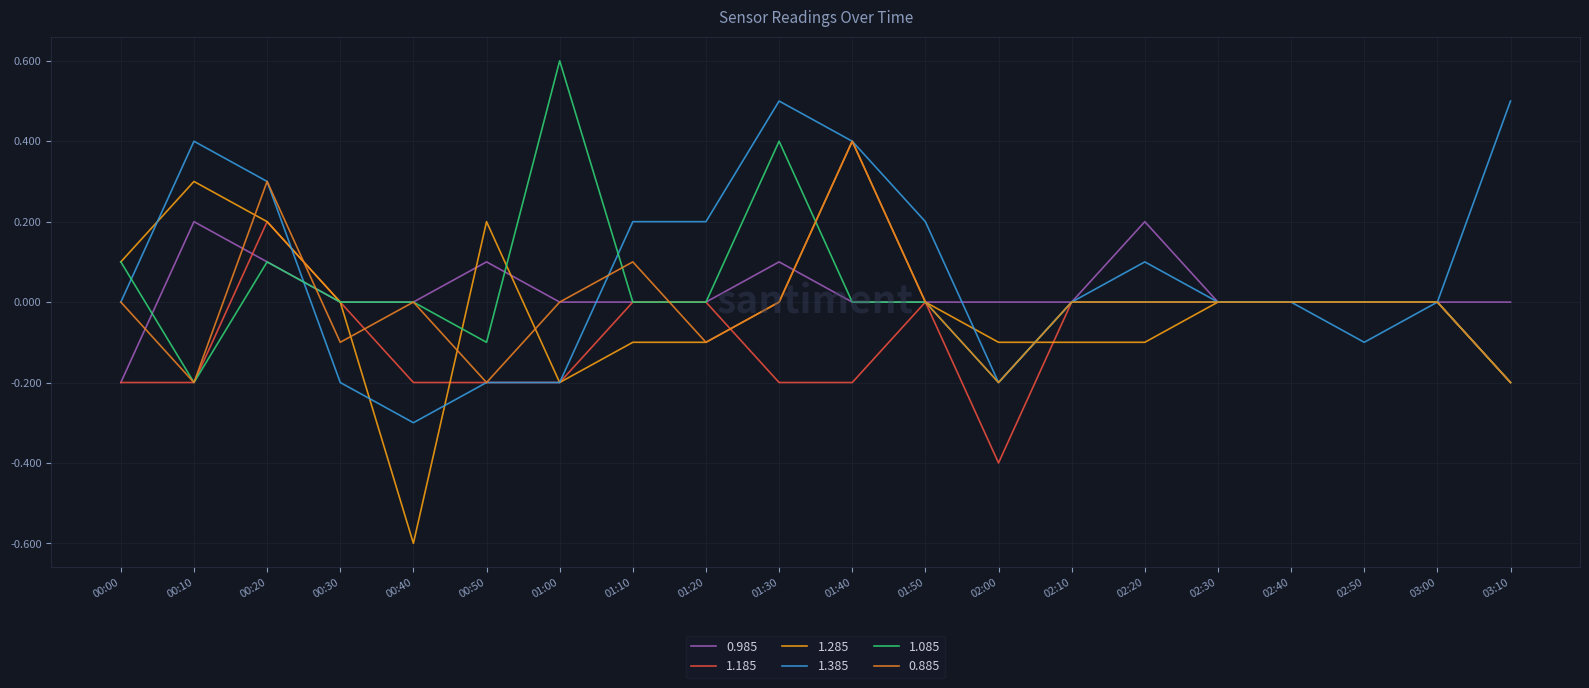

What is the highest value of the 1.185 series?

0.2